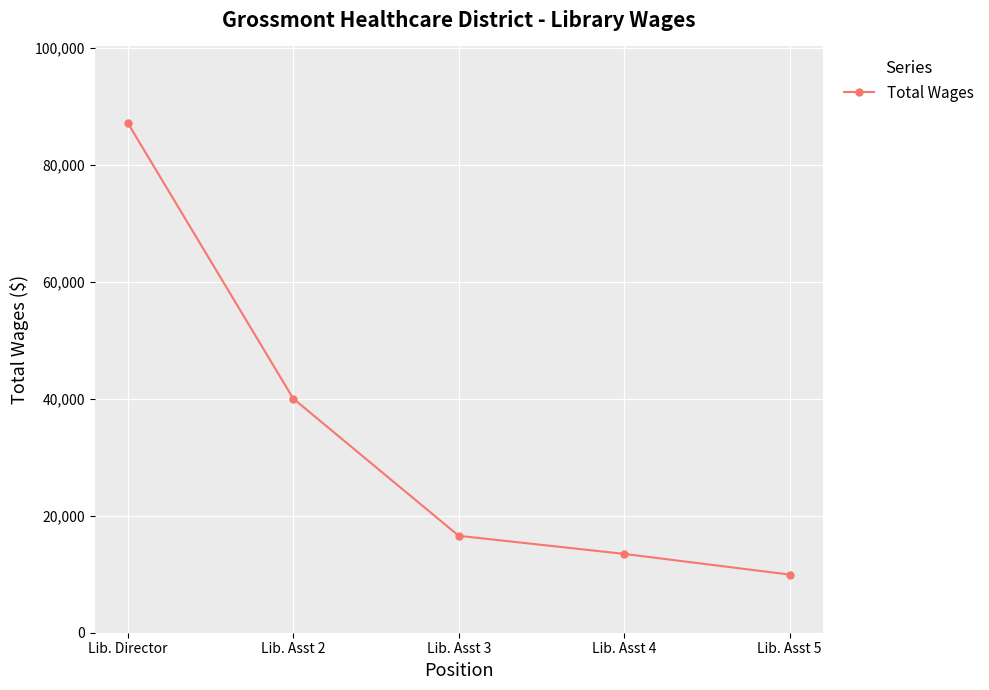

The value at Lib. Asst 2 is 10521. True or false?

False